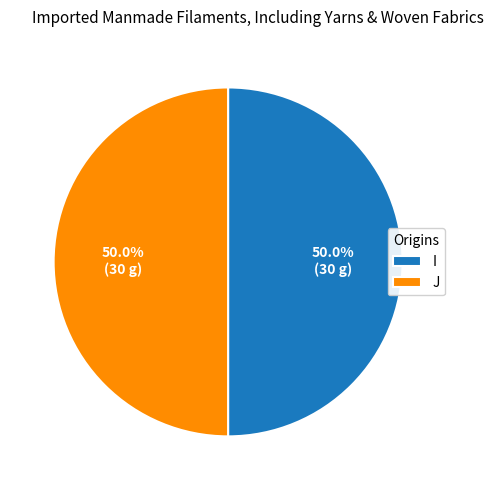

How much of the chart is everything except I?

50.0%